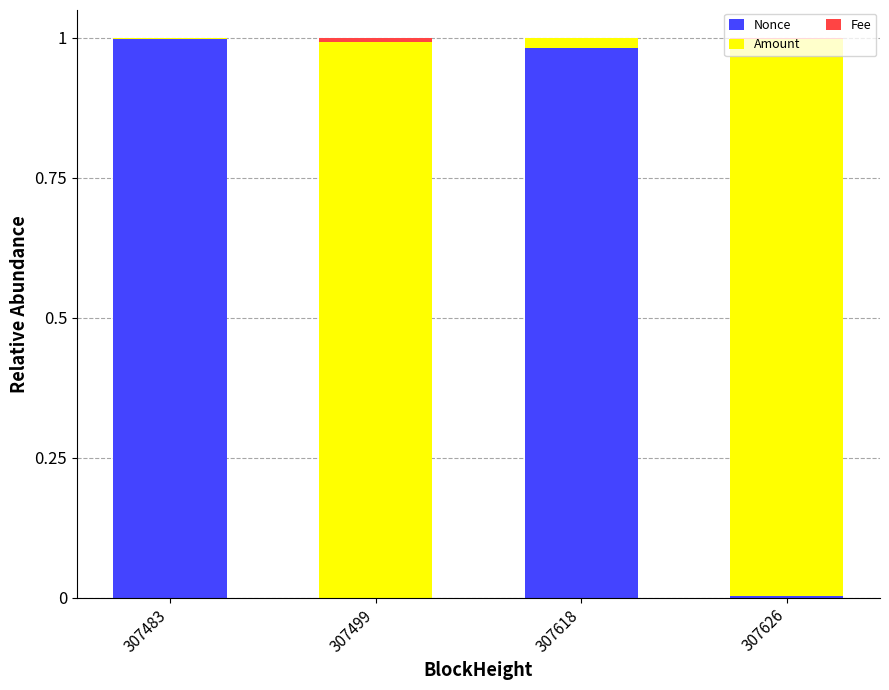

Is it true that Nonce equals 1.0 at 307618?

True